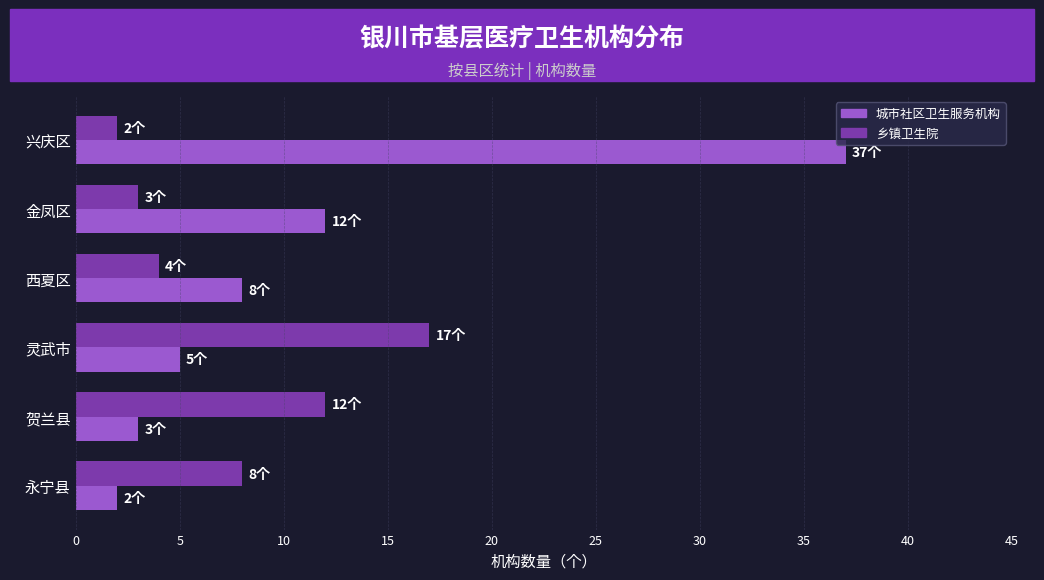

The 城市社区卫生服务机构 series shows 52 at 兴庆区. True or false?

False